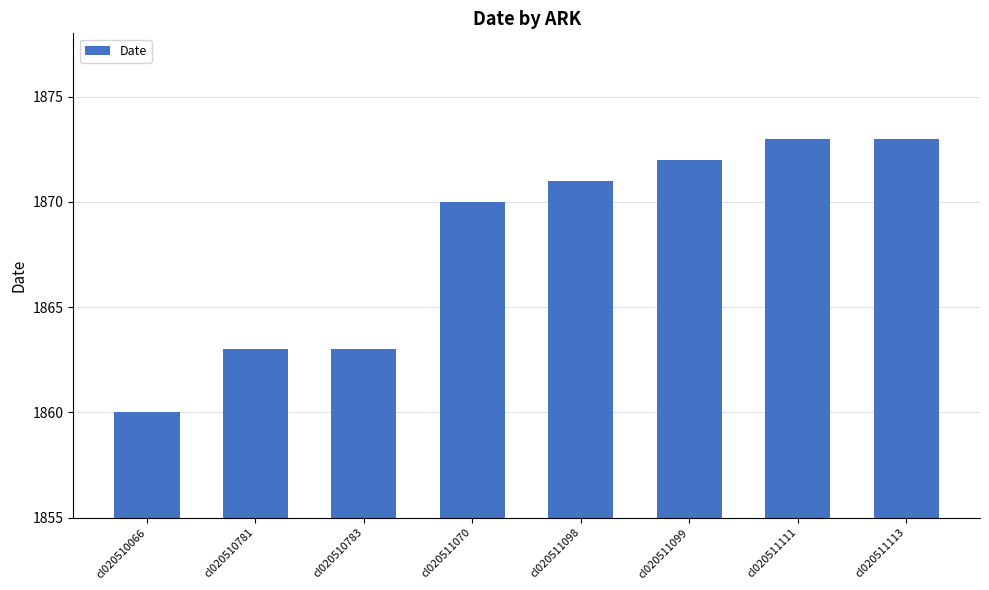

How many bars are there in total?

8